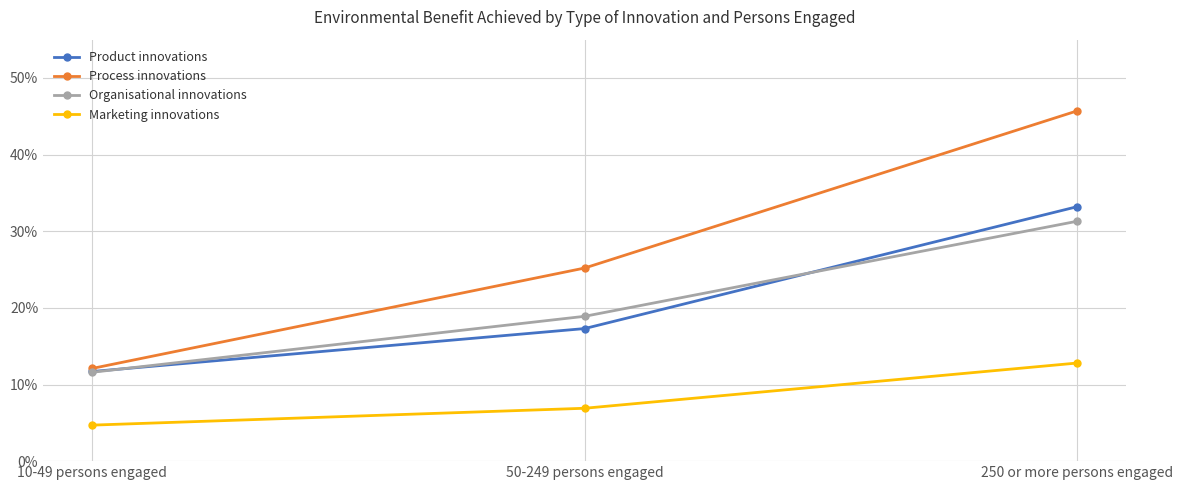

At which category is the sum across all series the highest?

250 or more persons engaged